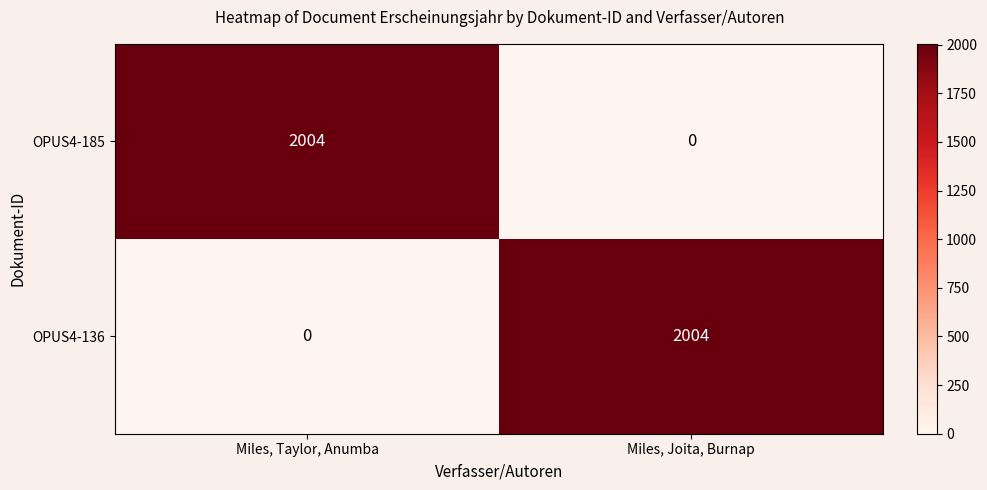

Rank the series at Miles, Taylor, Anumba from lowest to highest value.

OPUS4-136, OPUS4-185